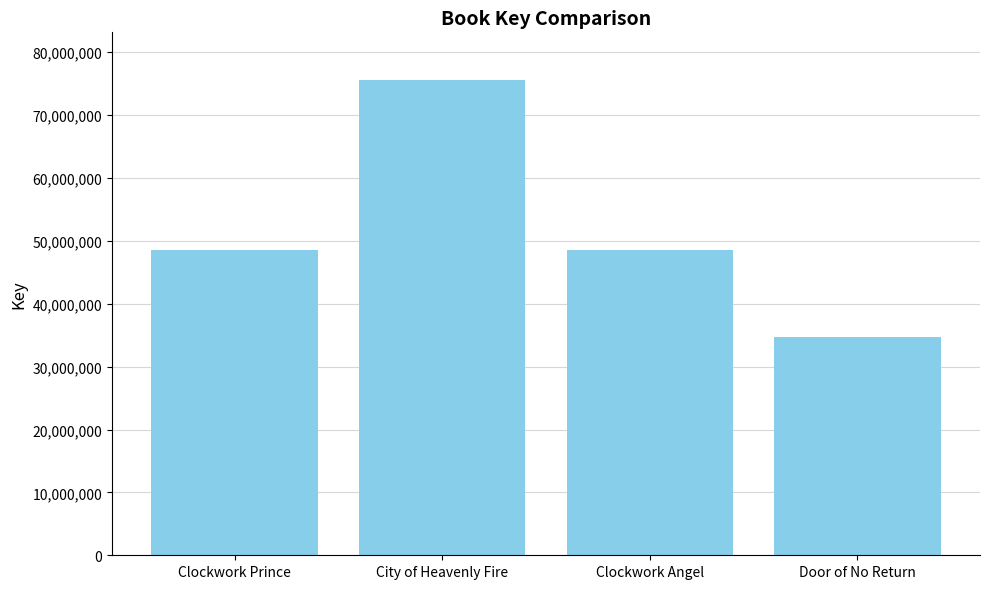

The chart shows a value of 28892550 at Clockwork Angel. True or false?

False